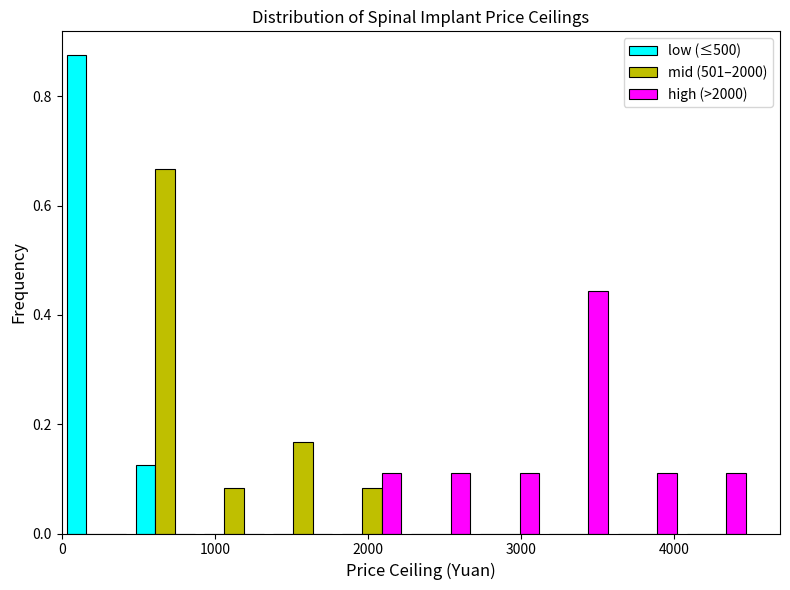

What is the height of the mid (501–2000) bar covering 1800 to 2250 on the x-axis? Neither the bar edges nor the heights are printed on the chart, so give them approximately, as read against the axes.

0.08